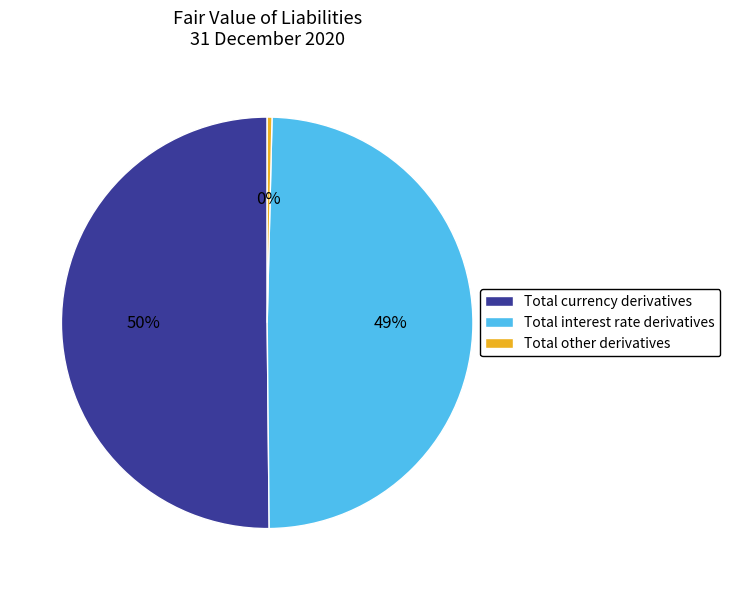

To the nearest percent, what is the average slice percentage?

33%